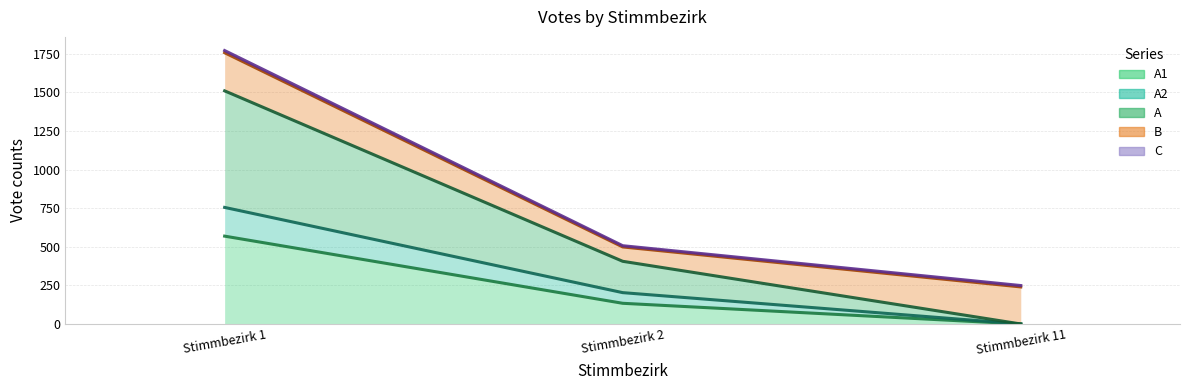

What is the total value across all series at Stimmbezirk 2?

743